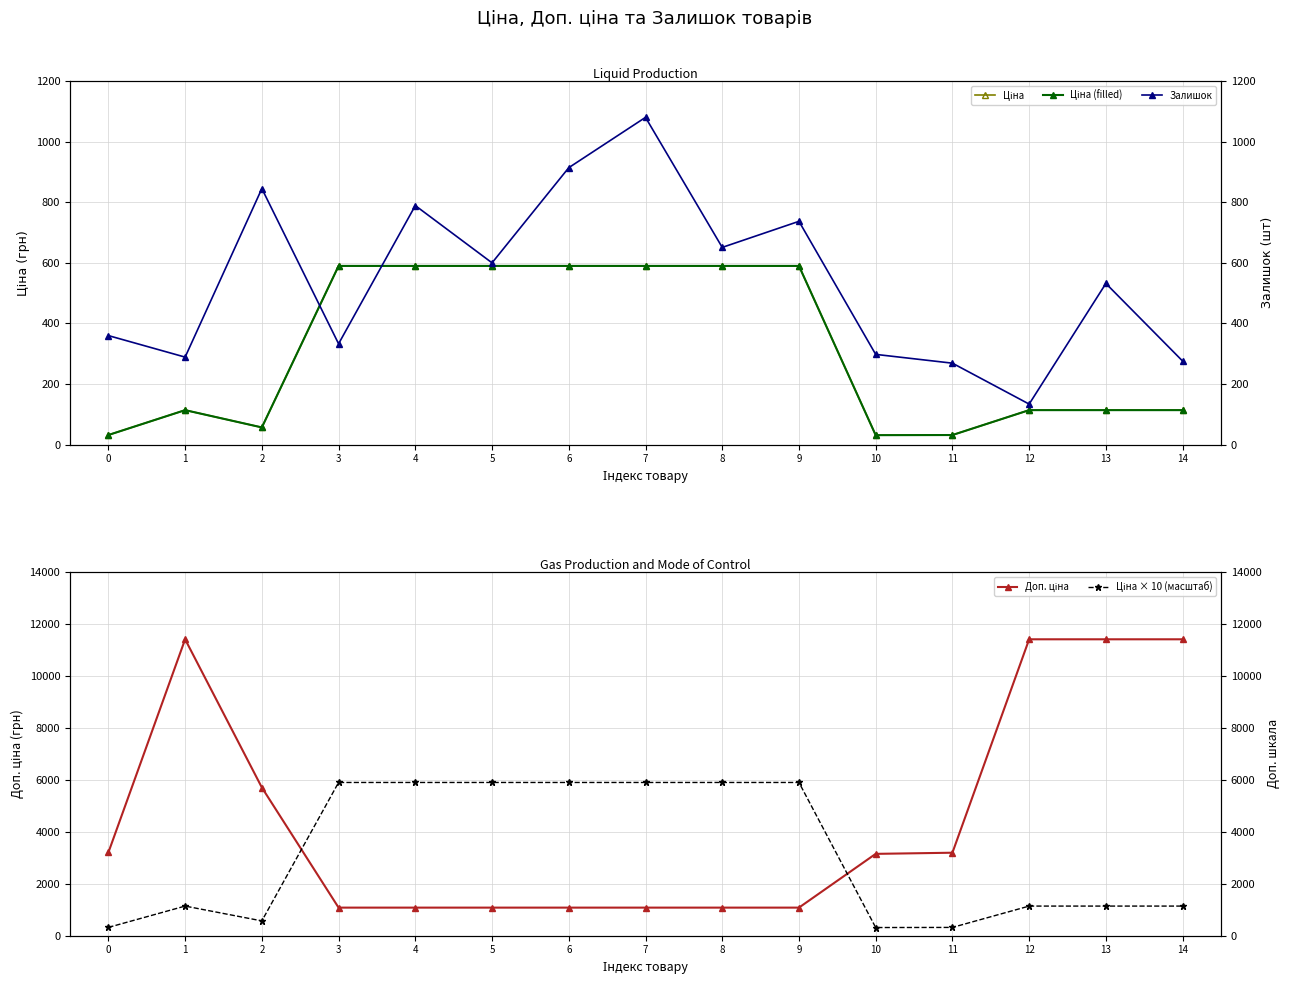

True or false: Ціна × 10 (масштаб) and Доп. ціна cross at least once.

True